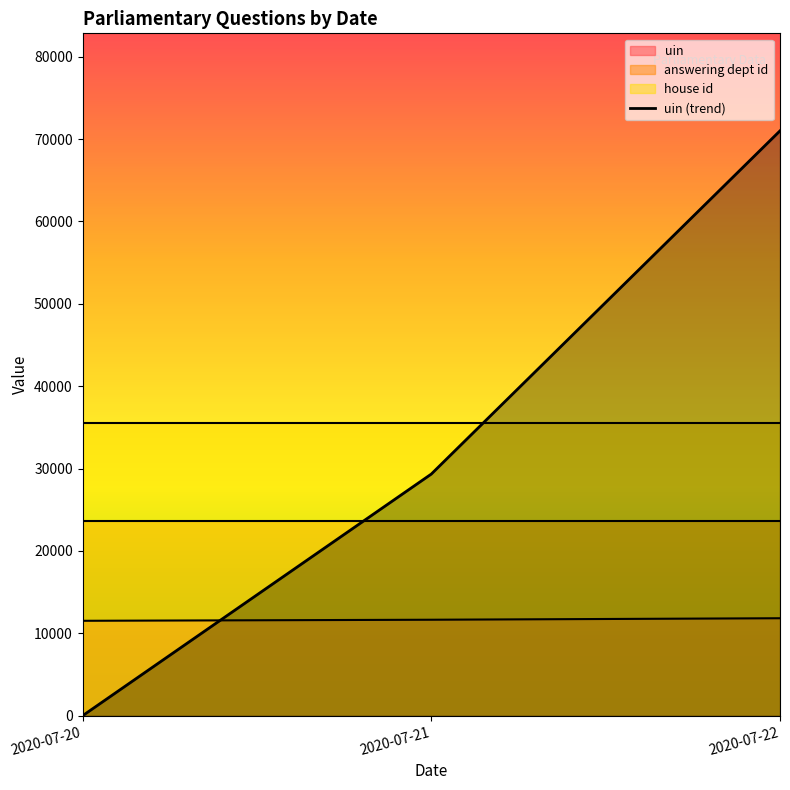

Does the chart display data point markers on the line(s)?

No